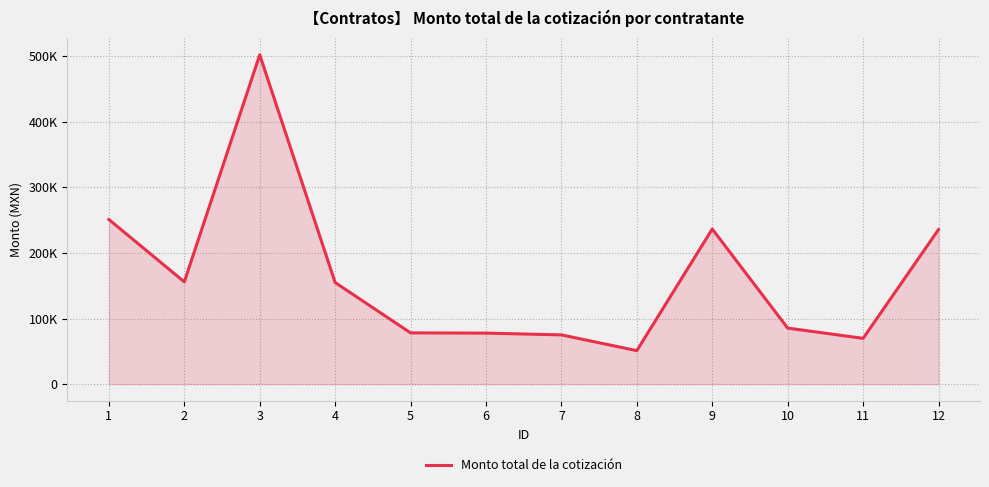

What is the value of the 3rd point from the left?

502038.6